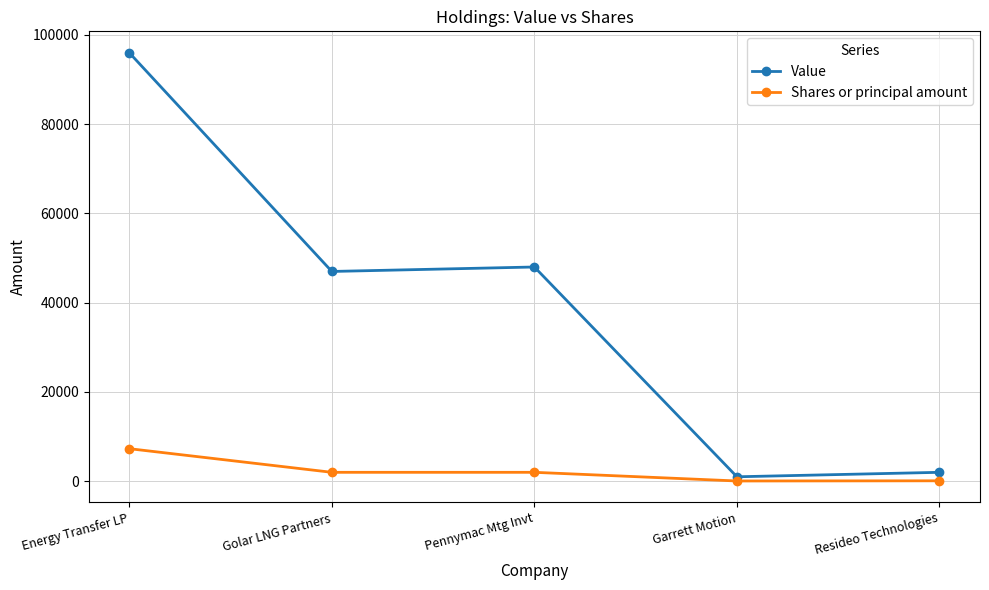

How many data points in Shares or principal amount are less than 2000?

2